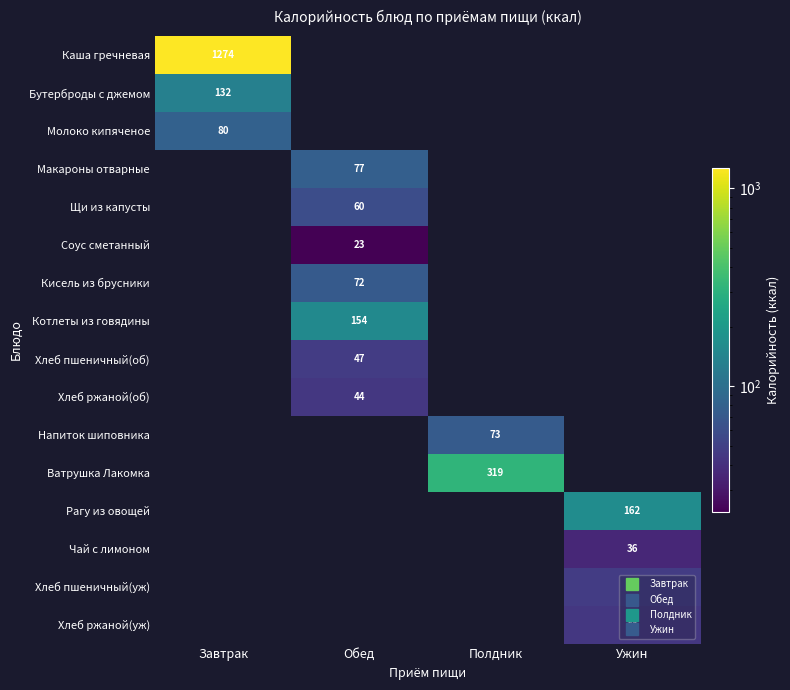

Which has a higher value, Завтрак or Обед?

Завтрак